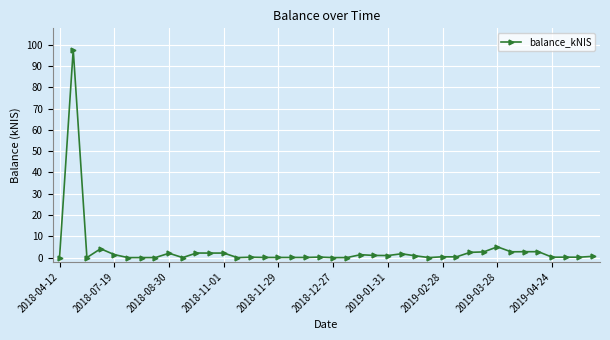

How many series are shown in this chart?

1